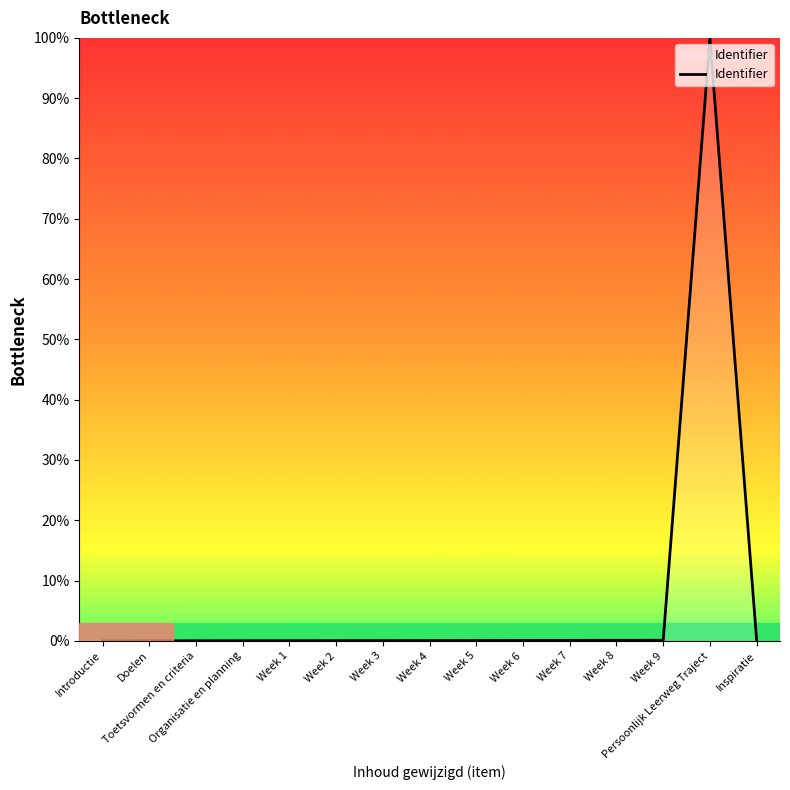

What is the sum of the values at Week 8 and Inspiratie?

0.2